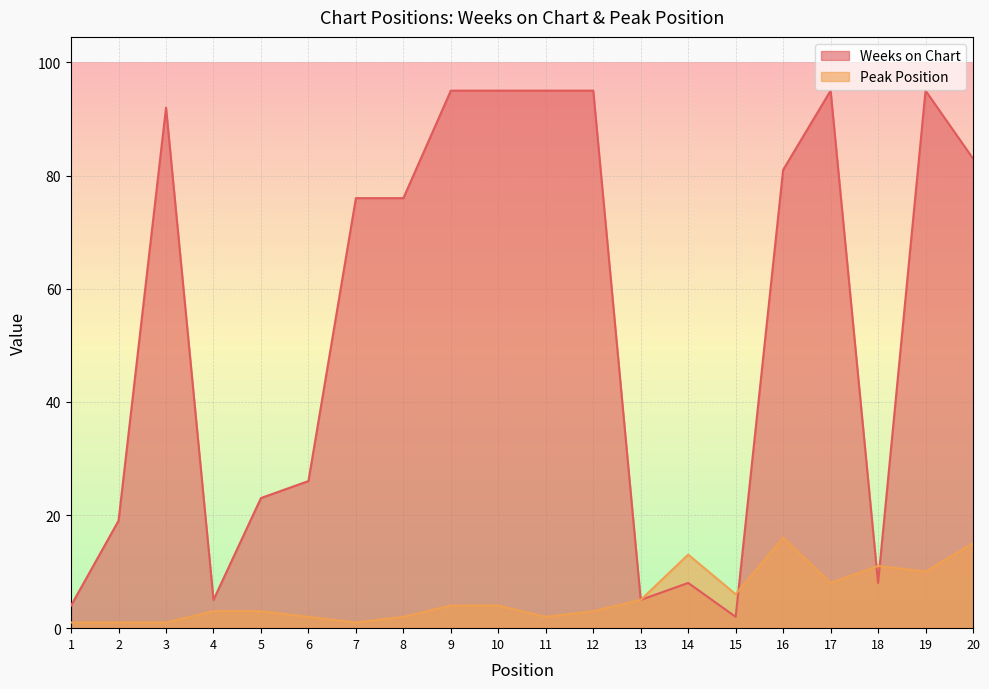

How many interior local valleys does the Peak Position series have?

5